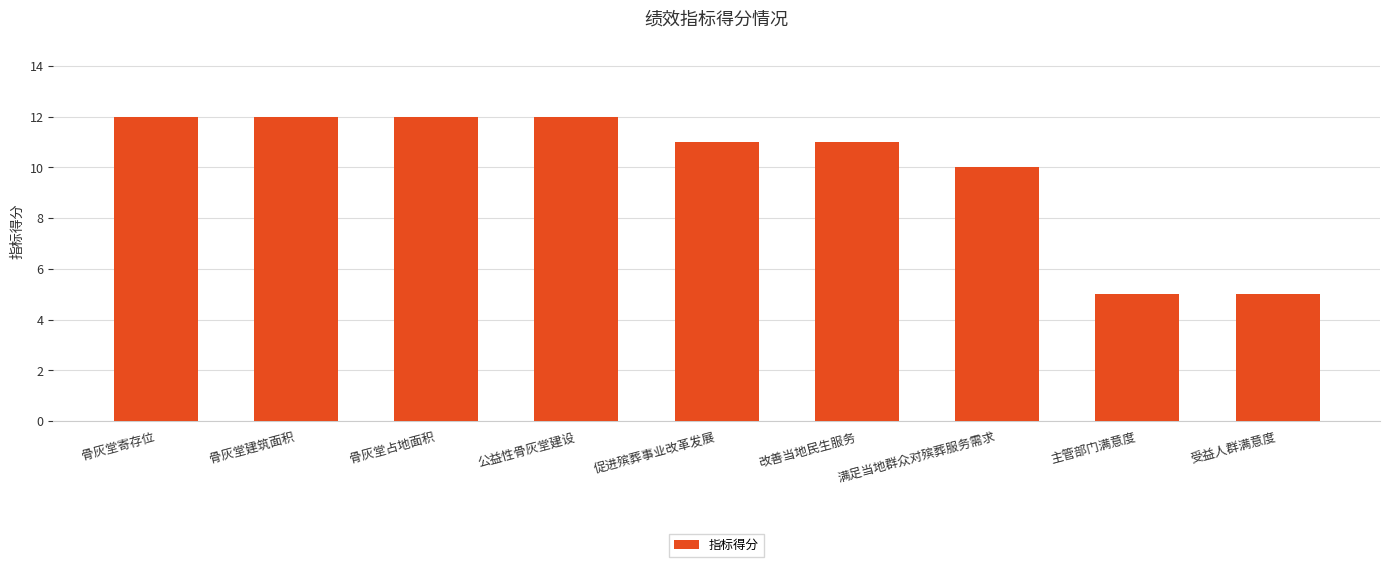

How many data points does each series have?

9